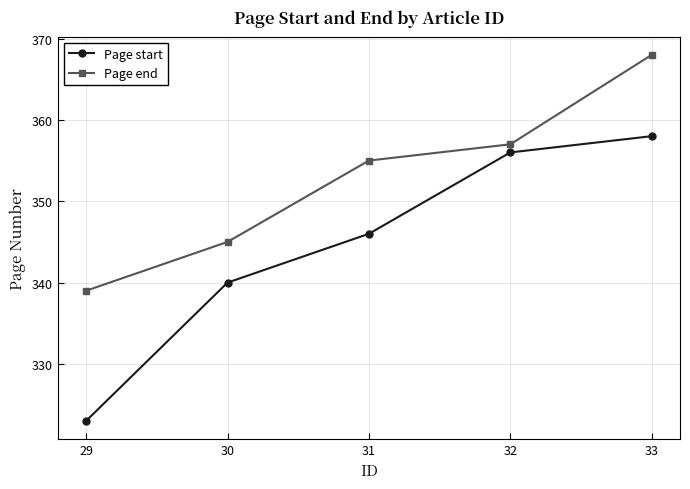

Reading left to right, transcribe all the data shown in this chart.

Page start: 323	340	346	356	358
Page end: 339	345	355	357	368